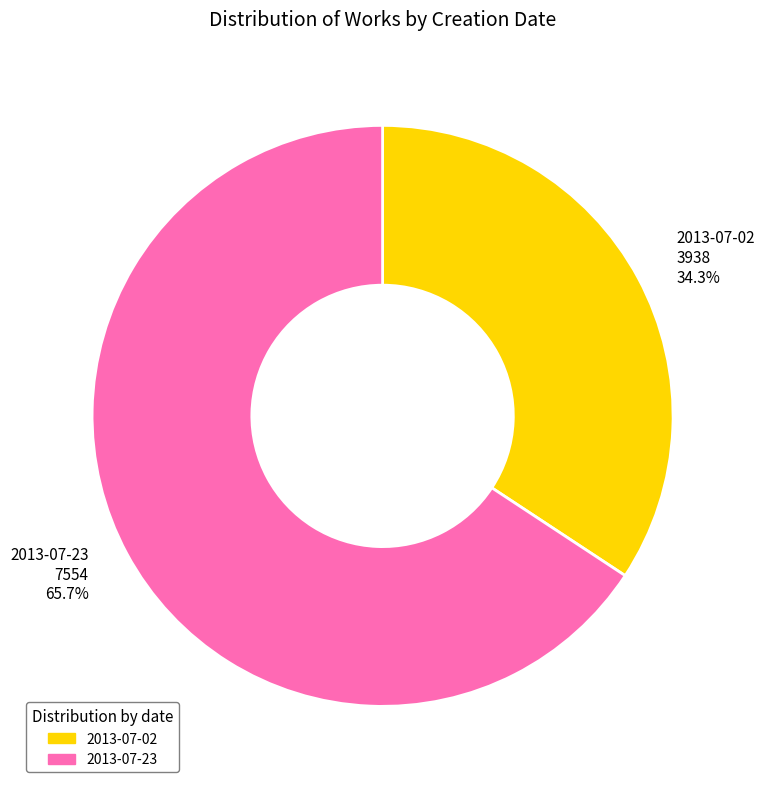

What is the smallest slice in the pie chart?

2013-07-02